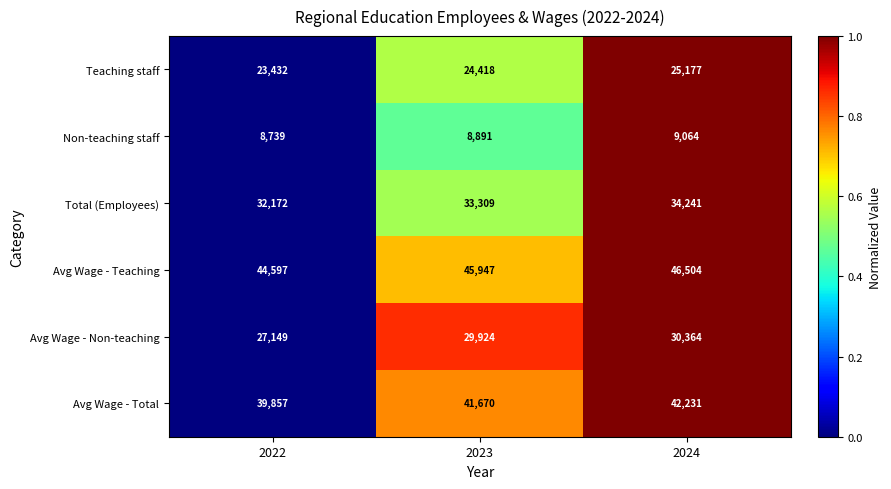

Which series has the largest total across all categories?

Avg Wage - Teaching